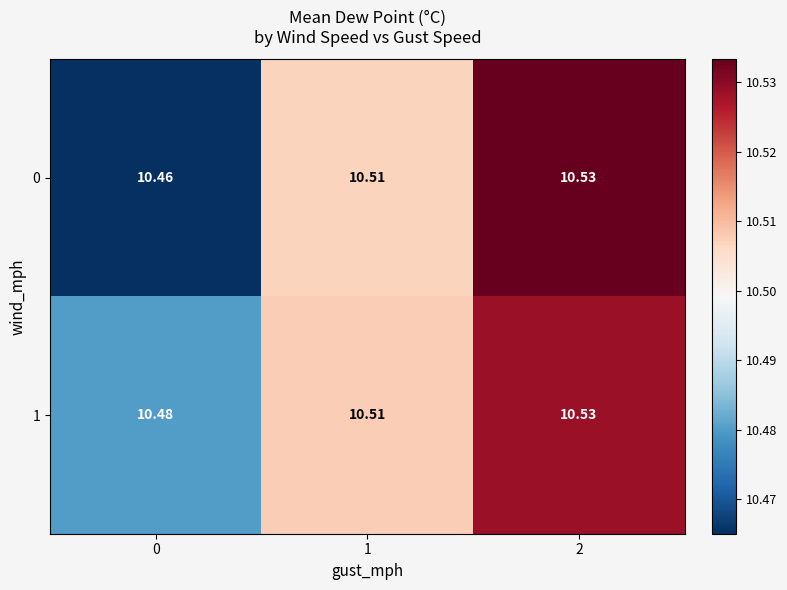

Is the value of 0 at 0 greater than the value of 1 at 1?

No